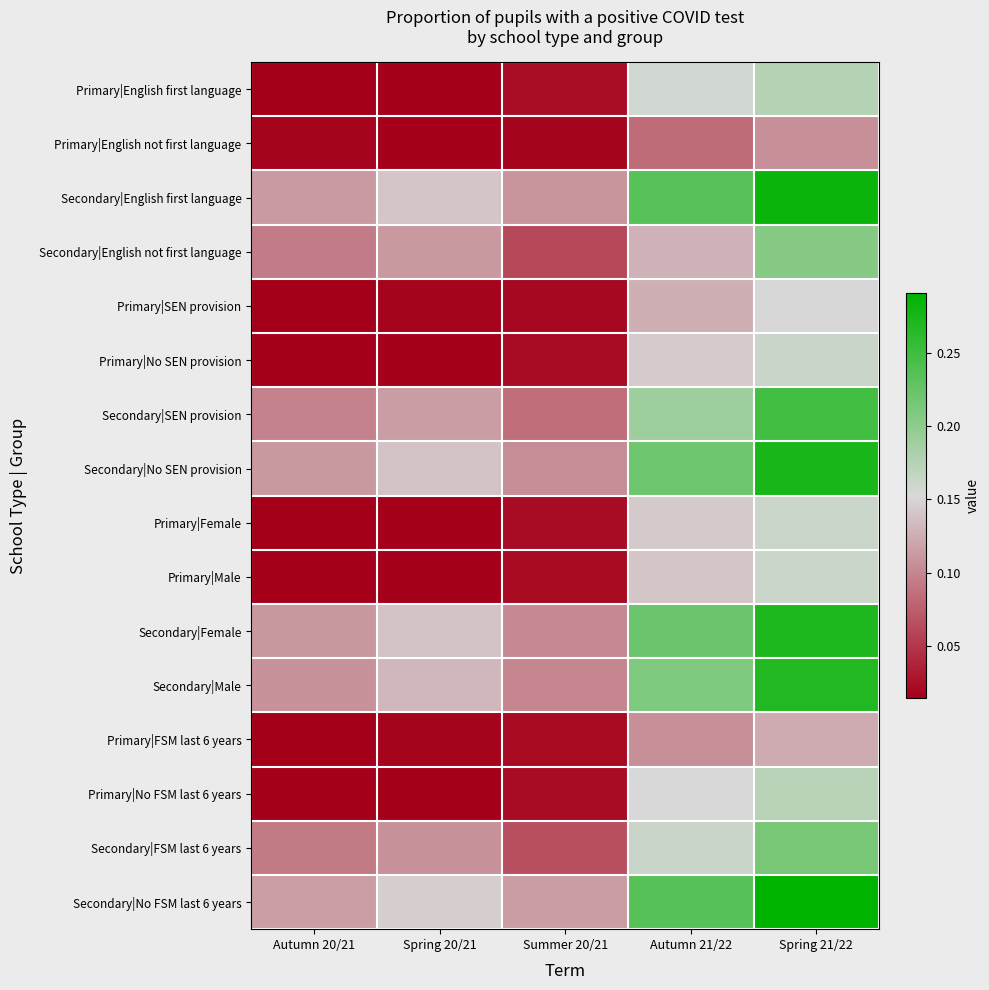

Between Spring 21/22 and Autumn 21/22, which is larger?

Spring 21/22